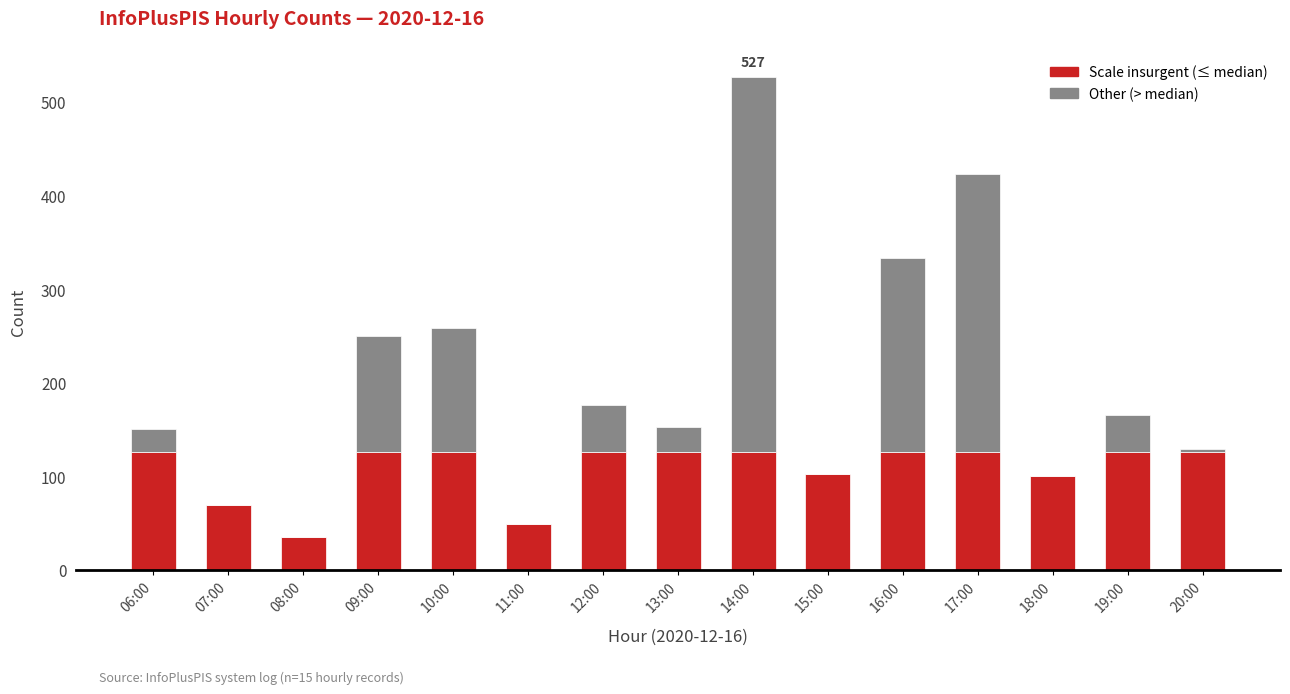

At which category is the sum across all series the highest?

14:00